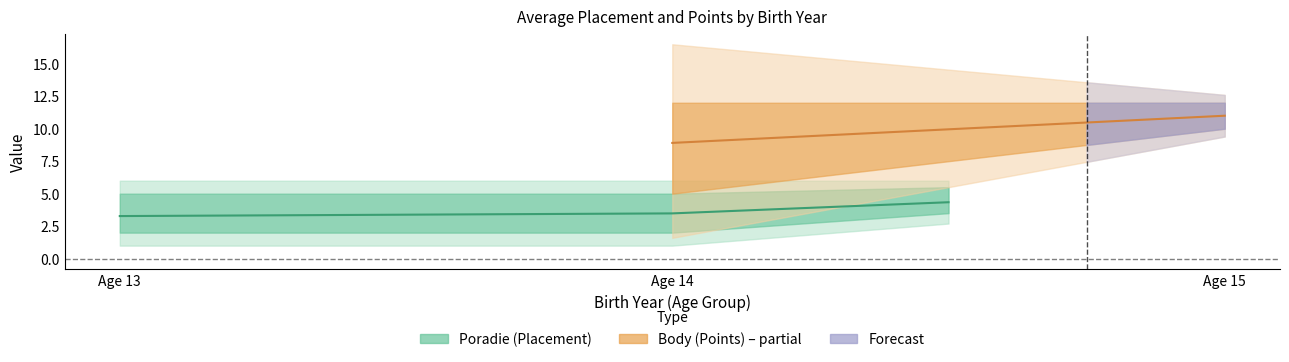

True or false: Avg Poradie has a value of 2.1 at 14.

False